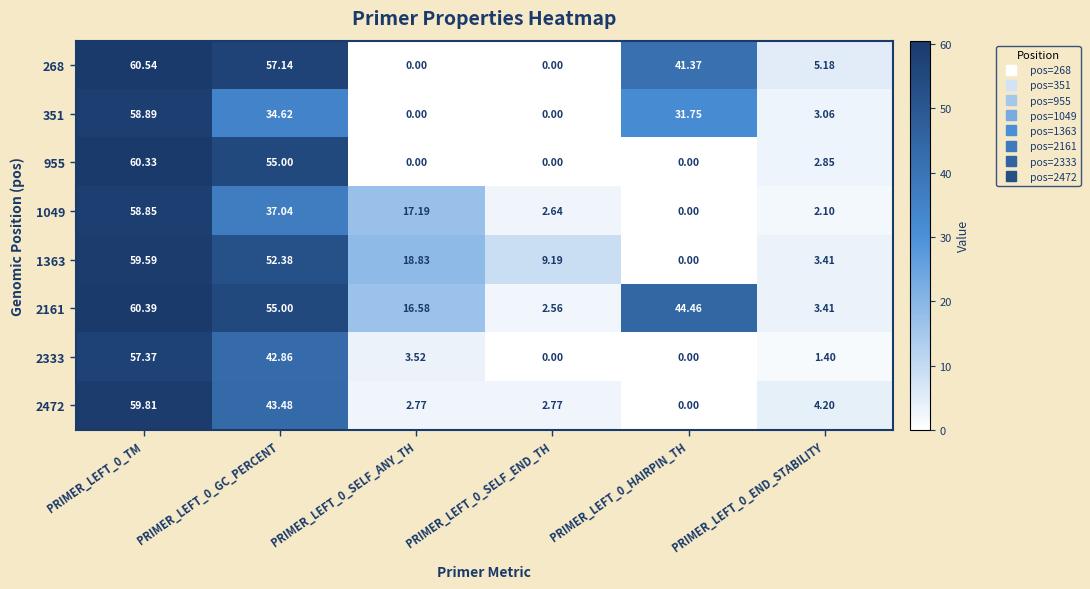

Is the value of 2161 at PRIMER_LEFT_0_END_STABILITY greater than the value of 351 at PRIMER_LEFT_0_GC_PERCENT?

No